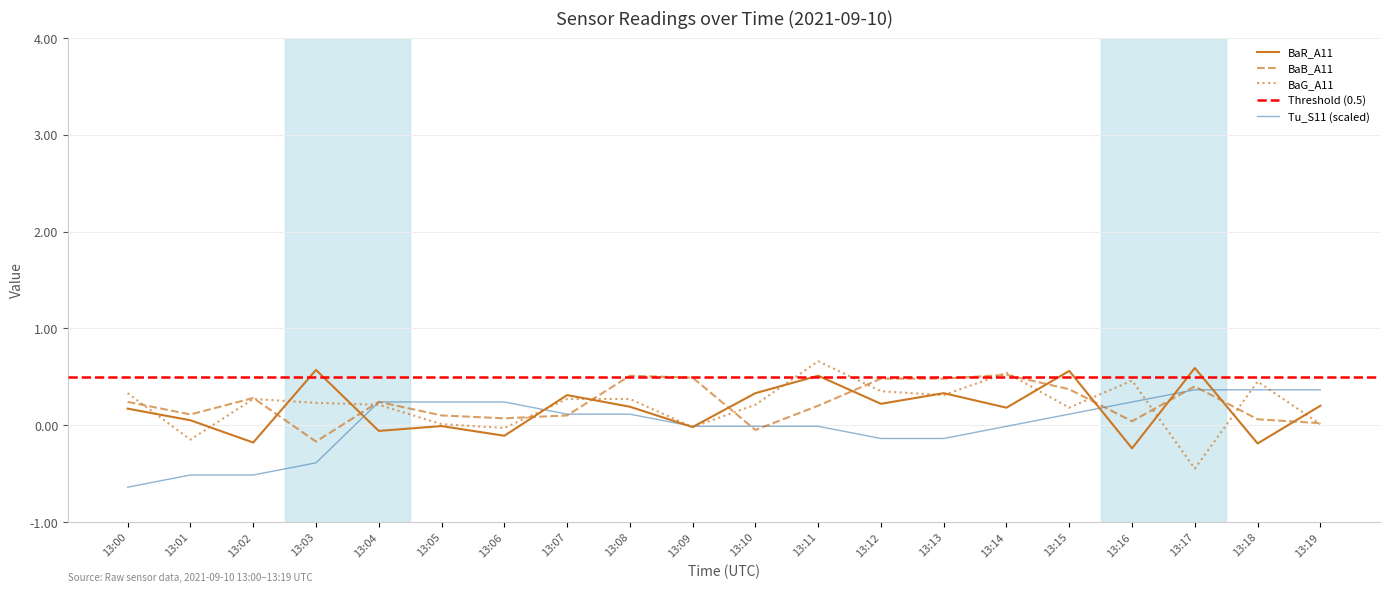

What is the difference between the highest and lowest values at 13:00?

1.0